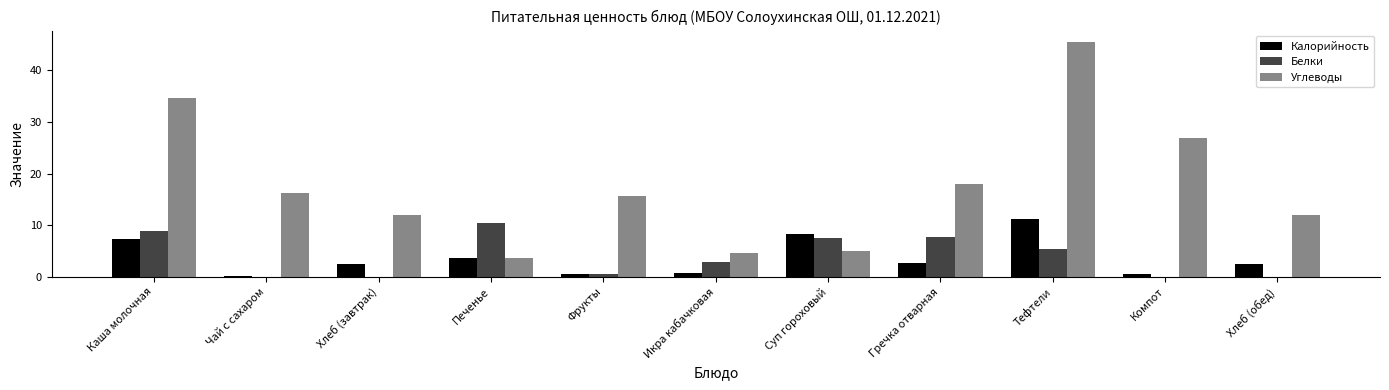

What is the sum of all Белки values?

43.5